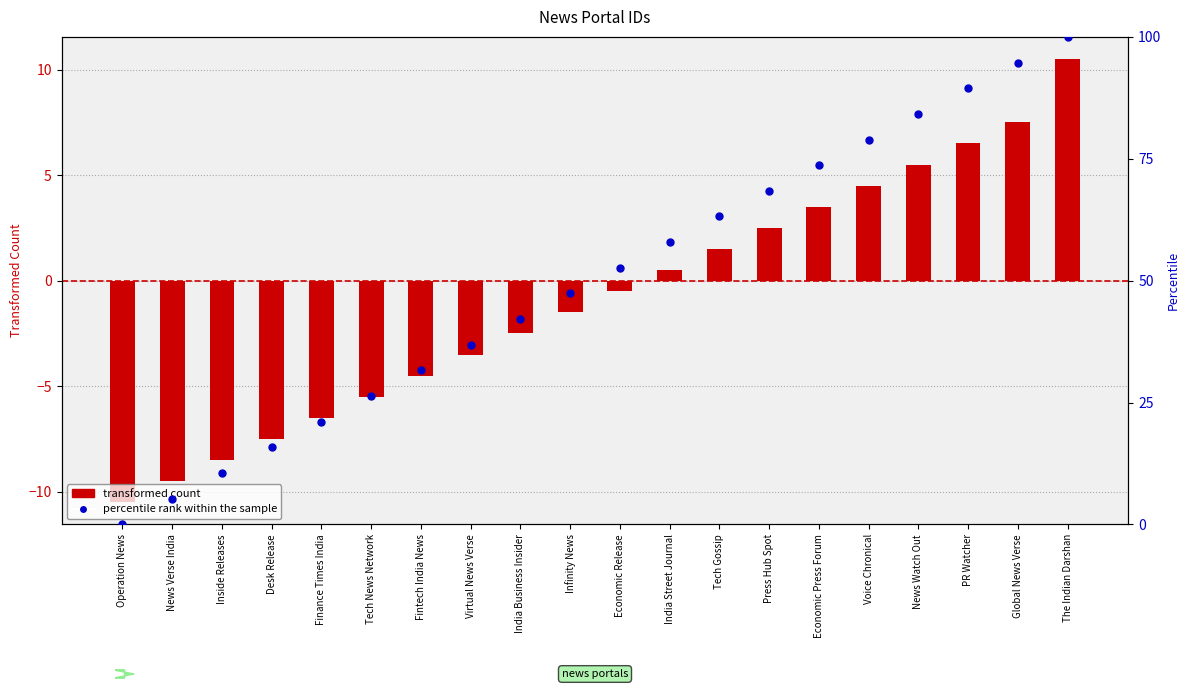

Which series has the largest Y range (max minus min)?

percentile rank within the sample